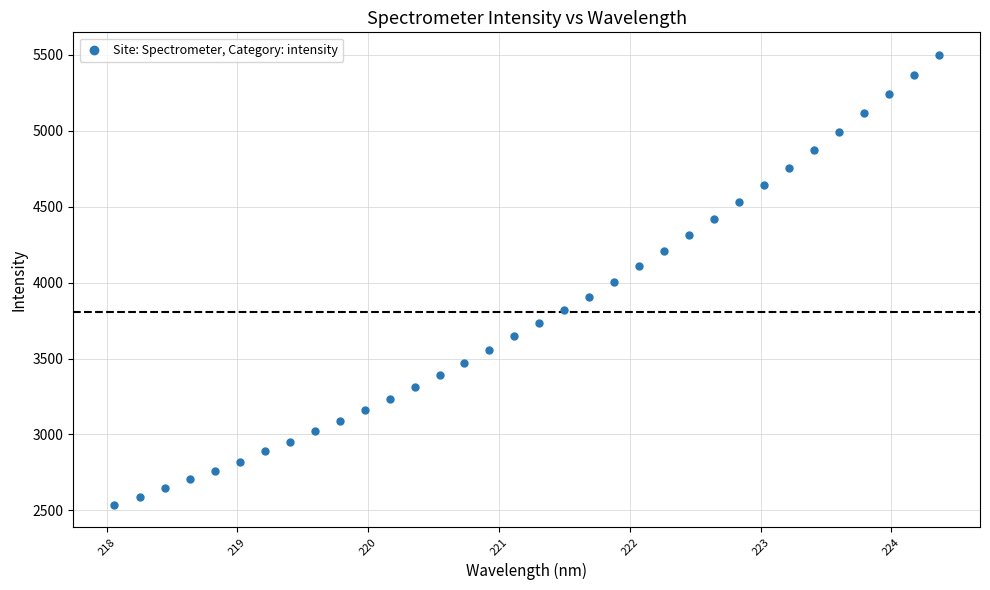

What is the range of Y values (max minus min)?

2962.8